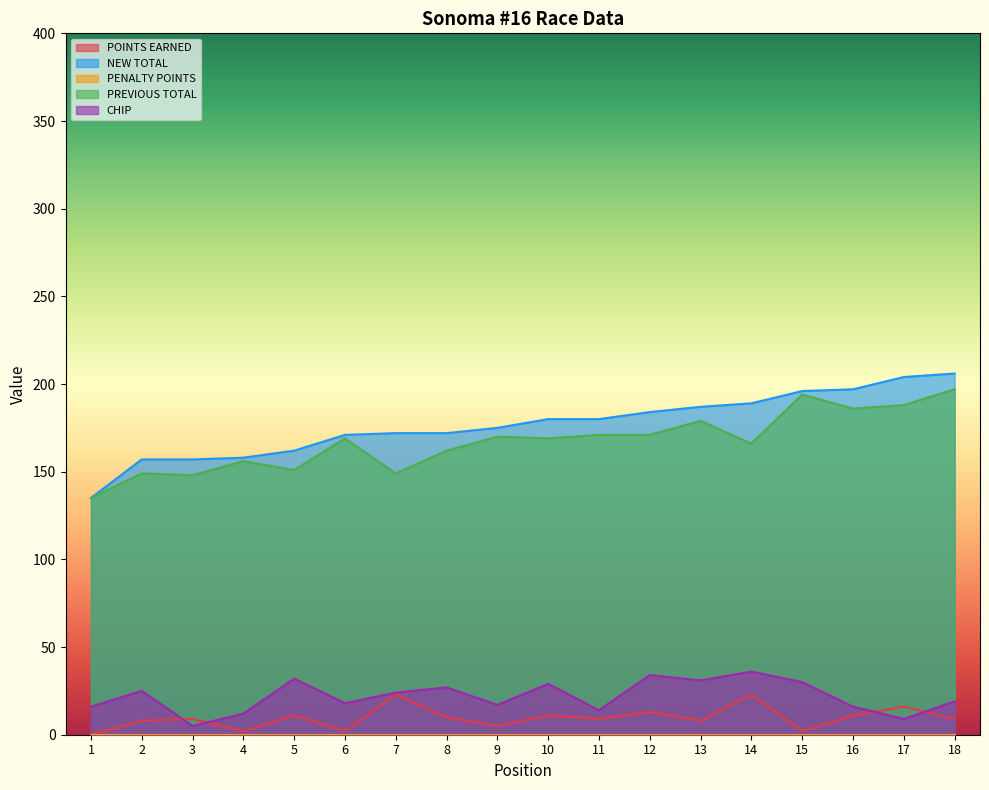

Reading right to left, list all the values displayed in this chart.

POINTS EARNED: 18=9	17=16	16=11	15=2	14=23	13=8	12=13	11=9	10=11	9=5	8=10	7=23	6=2	5=11	4=2	3=9	2=8	1=0
NEW TOTAL: 18=206	17=204	16=197	15=196	14=189	13=187	12=184	11=180	10=180	9=175	8=172	7=172	6=171	5=162	4=158	3=157	2=157	1=135
PREVIOUS TOTAL: 18=197	17=188	16=186	15=194	14=166	13=179	12=171	11=171	10=169	9=170	8=162	7=149	6=169	5=151	4=156	3=148	2=149	1=135
CHIP: 18=19	17=9	16=16	15=30	14=36	13=31	12=34	11=14	10=29	9=17	8=27	7=24	6=18	5=32	4=12	3=5	2=25	1=16